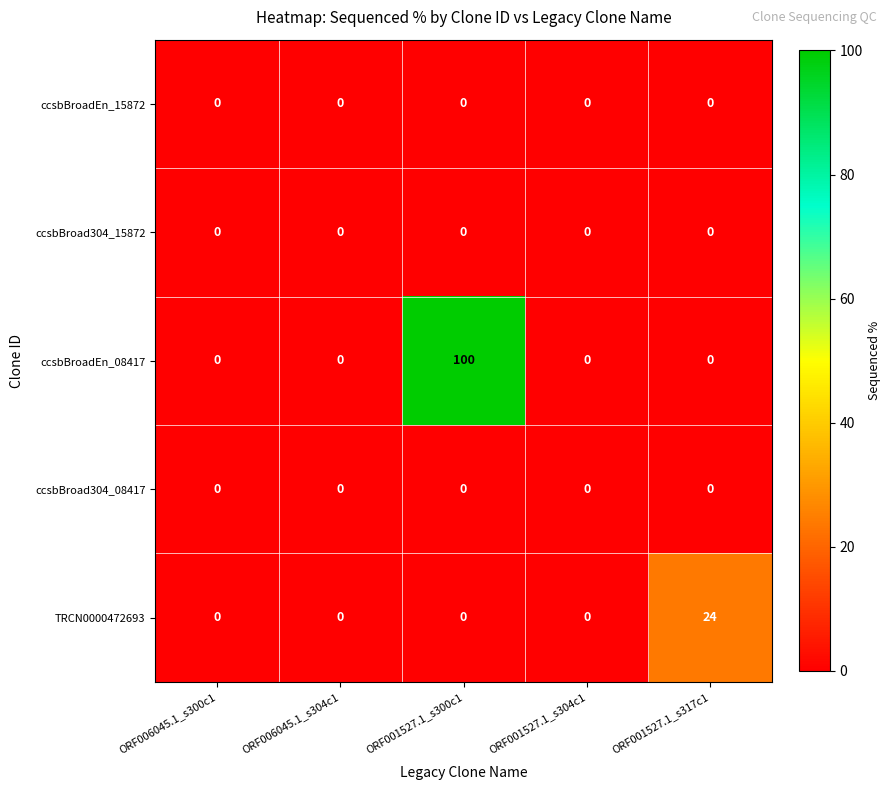

Which series changed the most between ORF006045.1_s304c1 and ORF001527.1_s317c1?

TRCN0000472693